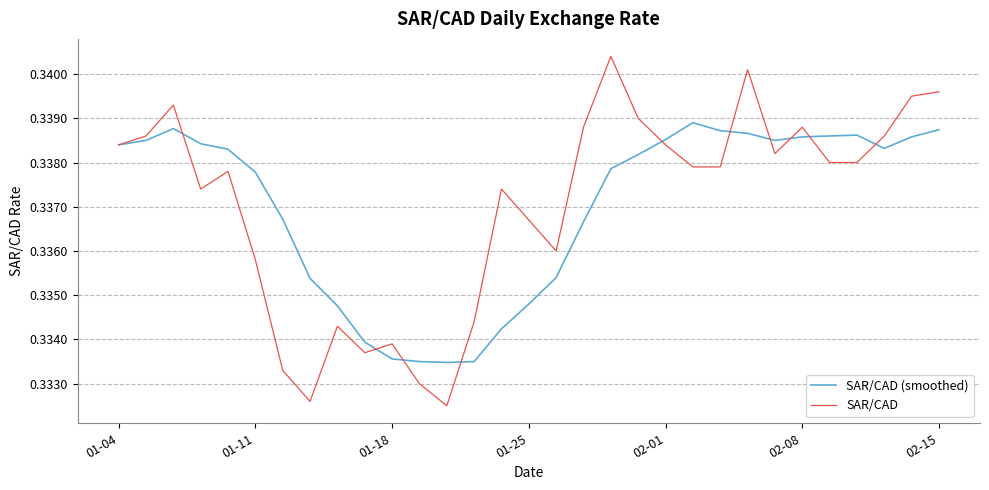

List the series in order of their peak value, lowest first.

SAR/CAD (smoothed), SAR/CAD